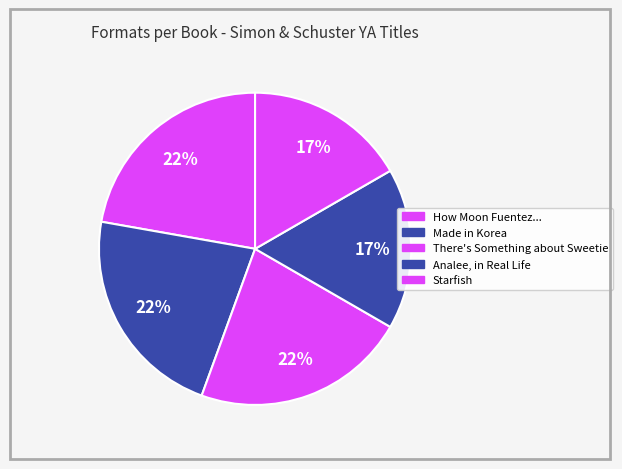

What is the smallest slice in the pie chart?

Analee, in Real Life